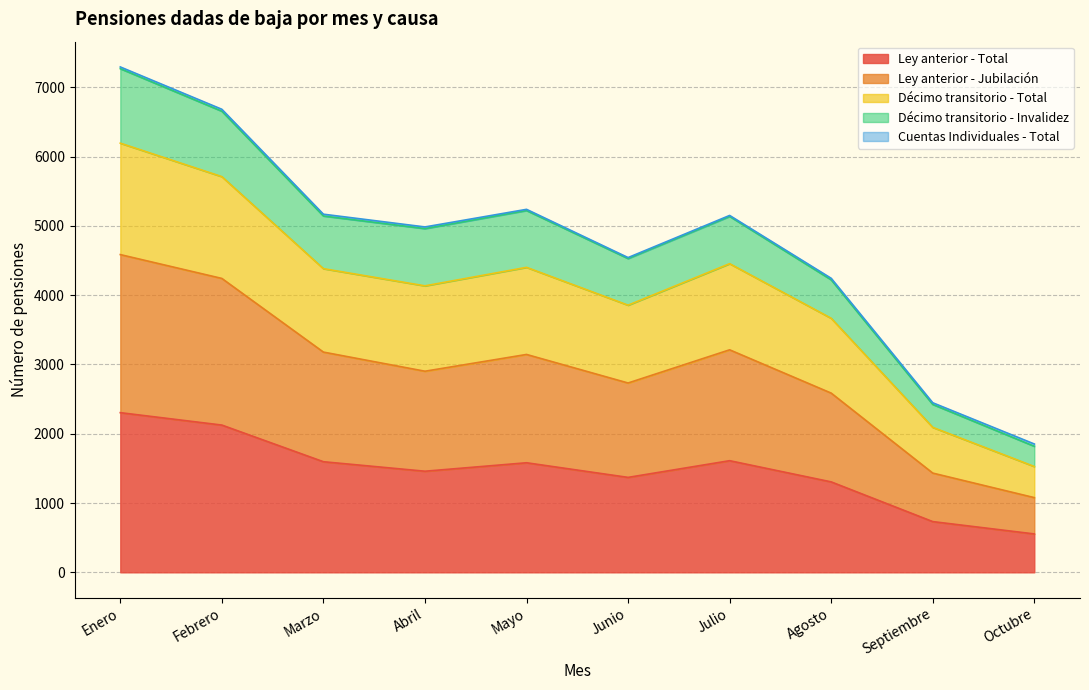

Is it true that Ley anterior - Total equals 613 at Julio?

False